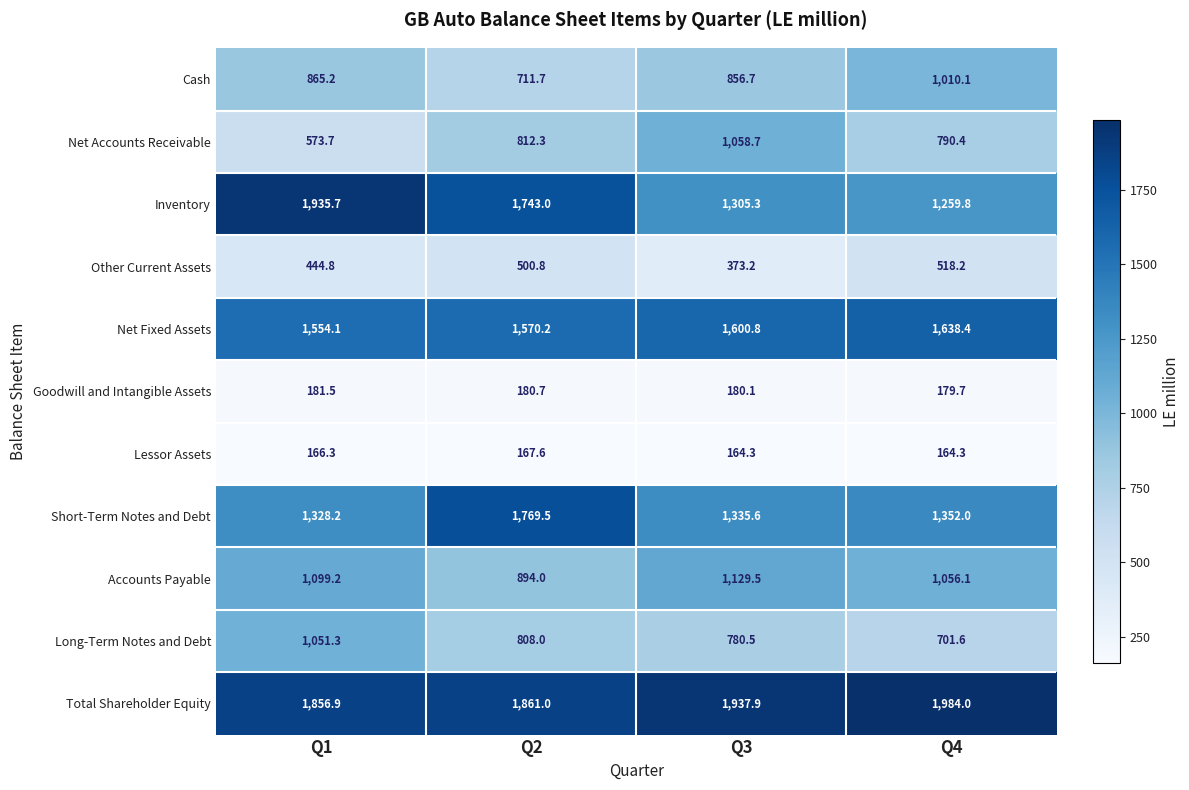

Is the value of Accounts Payable at Q4 greater than the value of Net Fixed Assets at Q2?

No